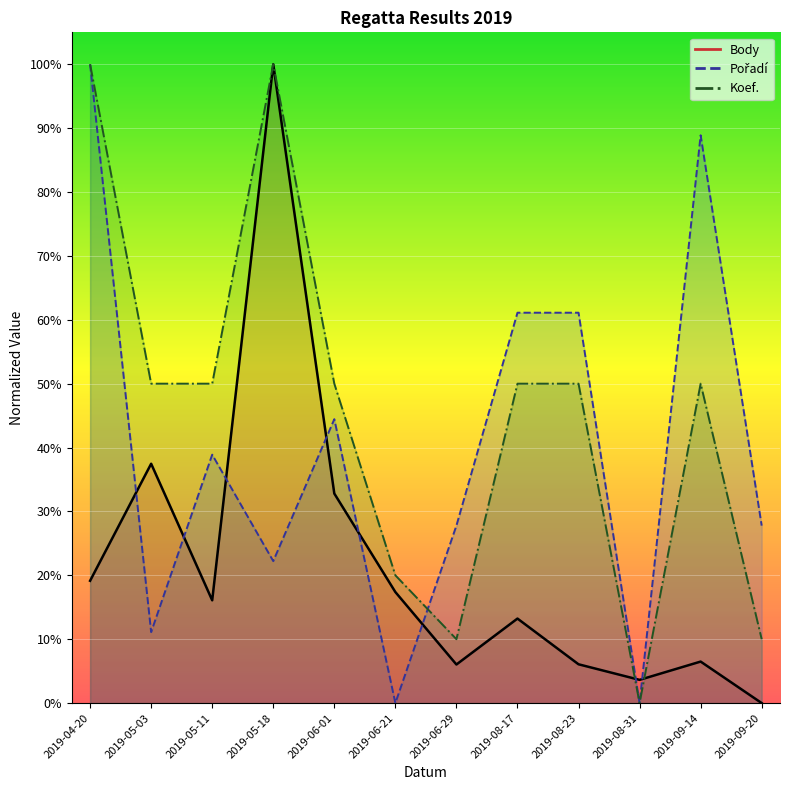

Is the value of Body at 2019-08-31 greater than the value of Koef. at 2019-08-31?

Yes